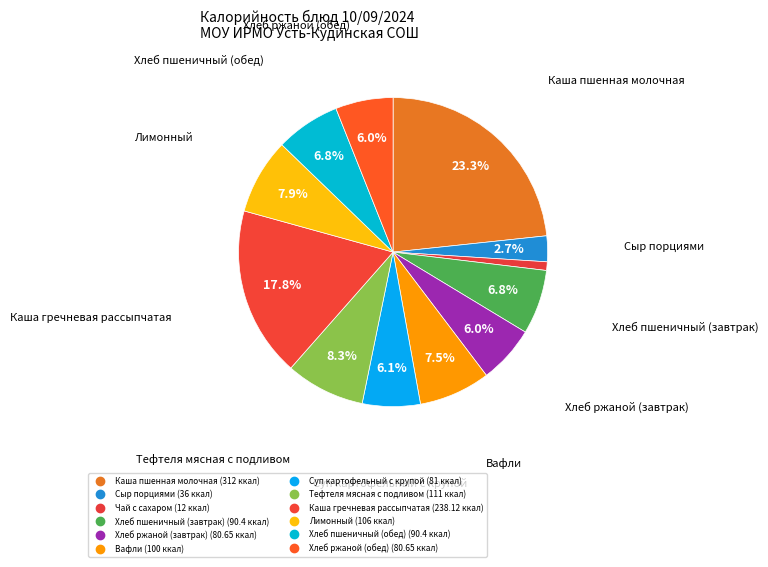

To the nearest percent, what is the combined percentage of Хлеб пшеничный (завтрак) and Хлеб ржаной (завтрак)?

13%